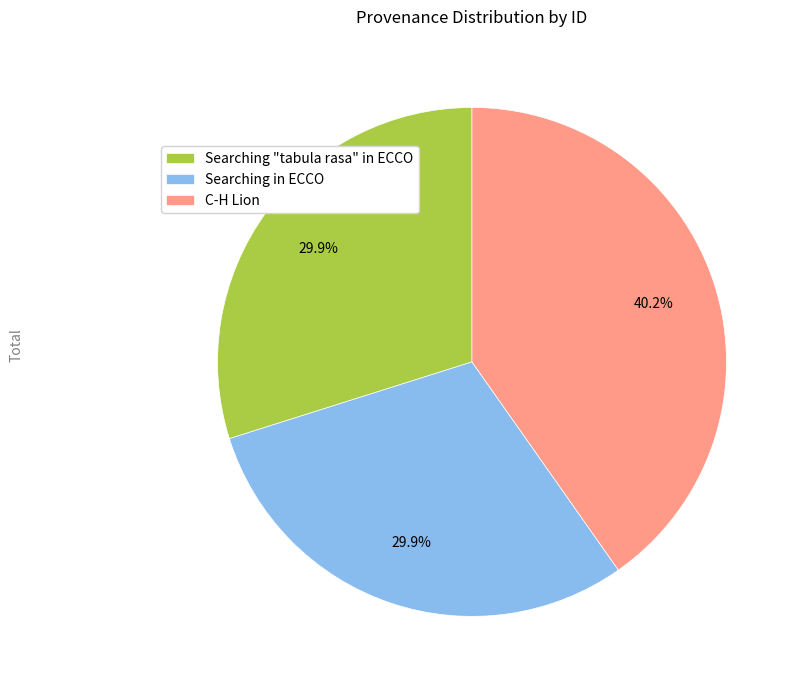

To the nearest percent, what is the difference between the C-H Lion and Searching "tabula rasa" in ECCO slice percentages?

10%